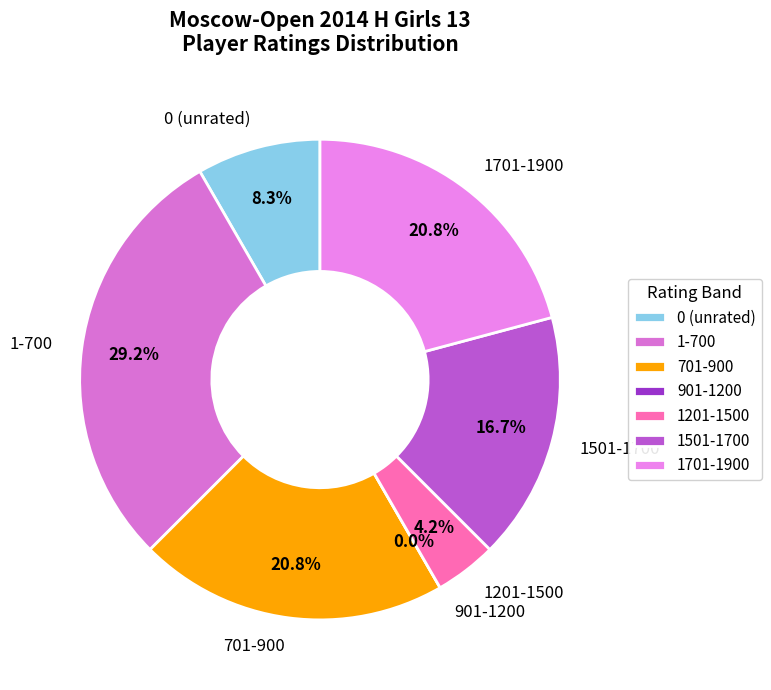

True or false: Troyanok Tatiana accounts for 1% of the total.

False